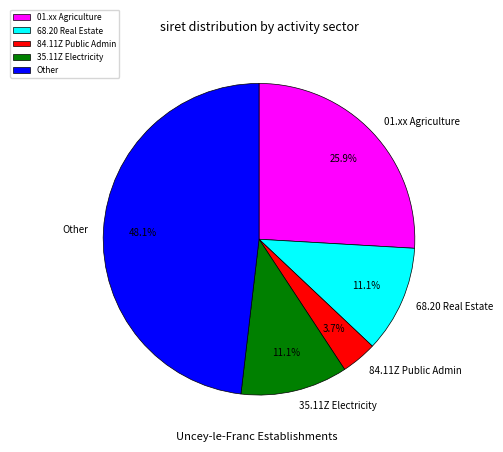

Is there a majority slice in this chart?

No